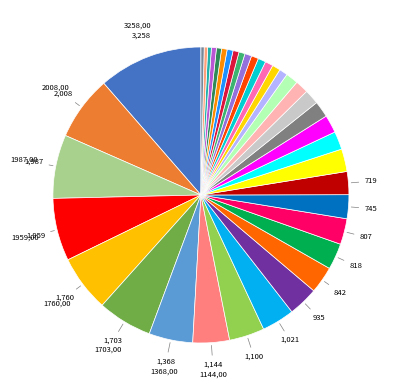

How many segments does this pie chart have?

38